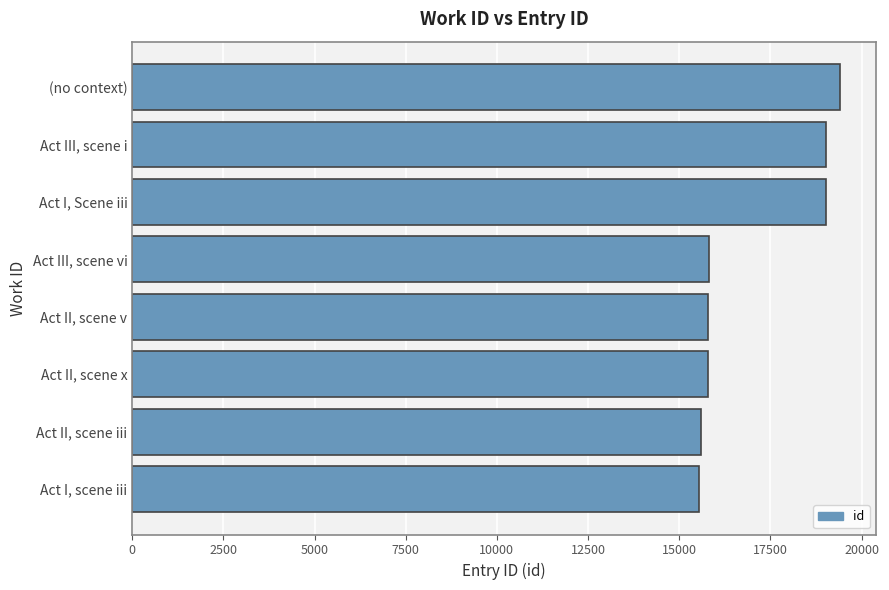

List the labels in order of value, smallest first.

Act I, scene iii, Act II, scene iii, Act II, scene x, Act II, scene v, Act III, scene vi, Act I, Scene iii, Act III, scene i, (no context)